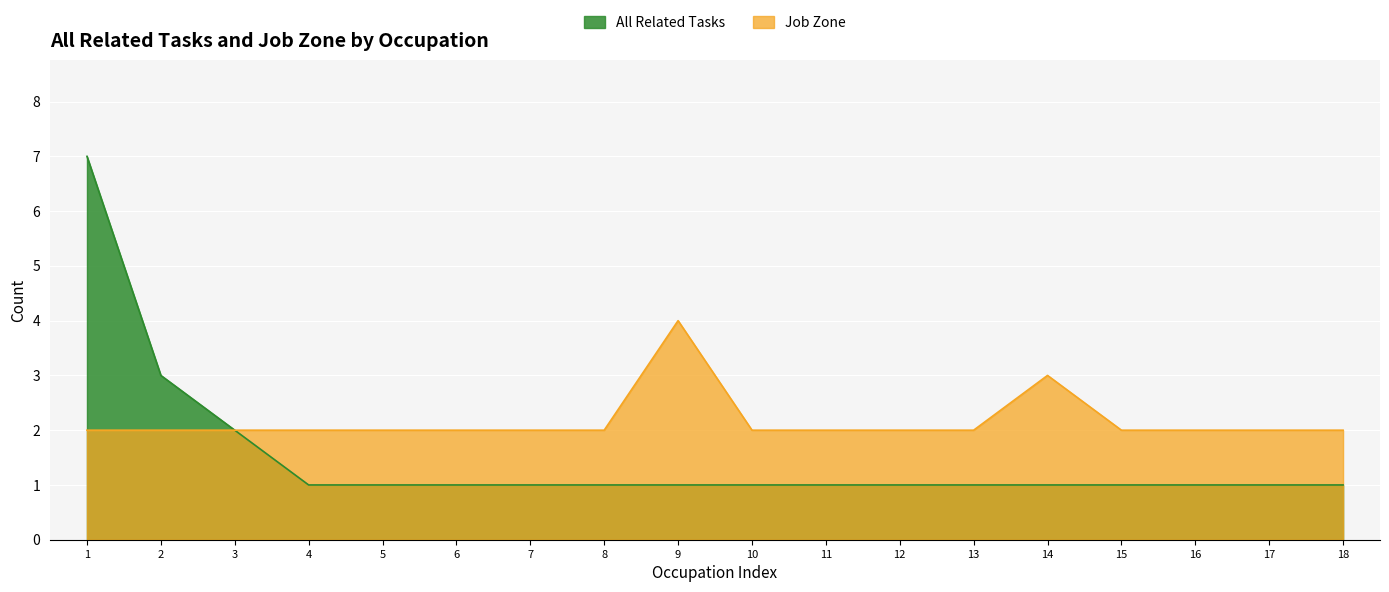

What is the spread (max minus min) of values at 15?

1